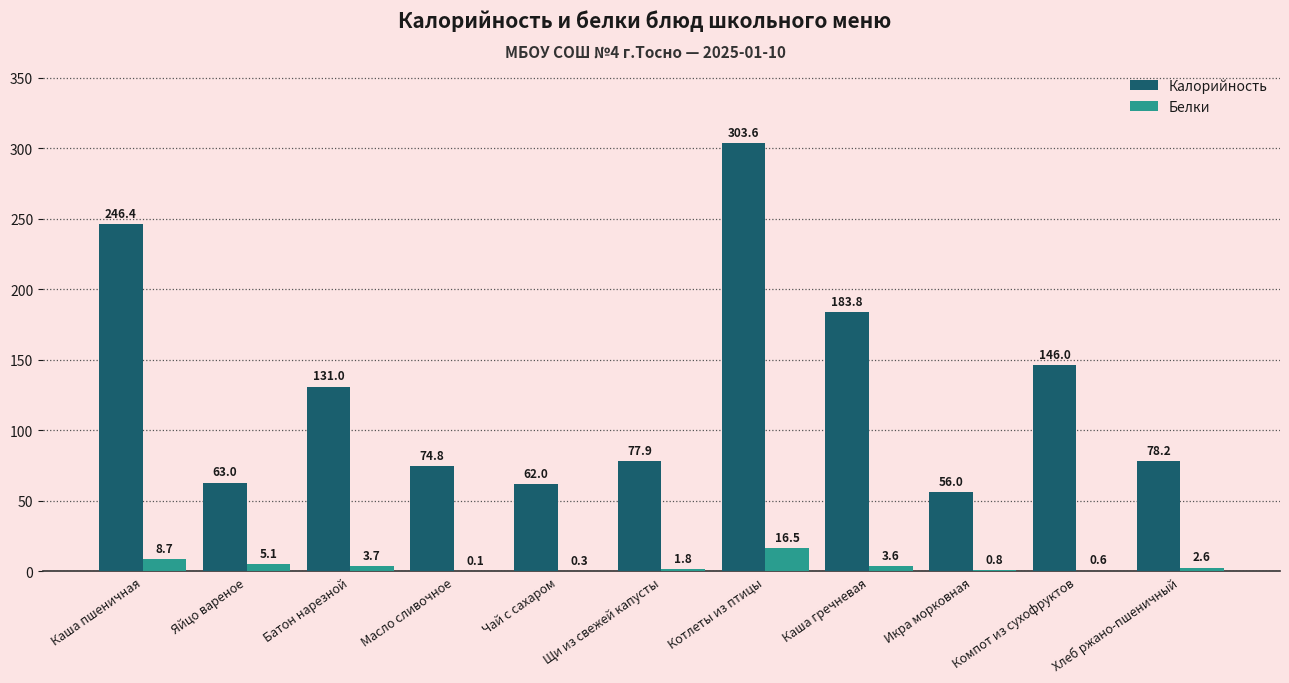

What is the difference between the Калорийность values at Каша гречневая and Хлеб ржано-пшеничный?

105.6